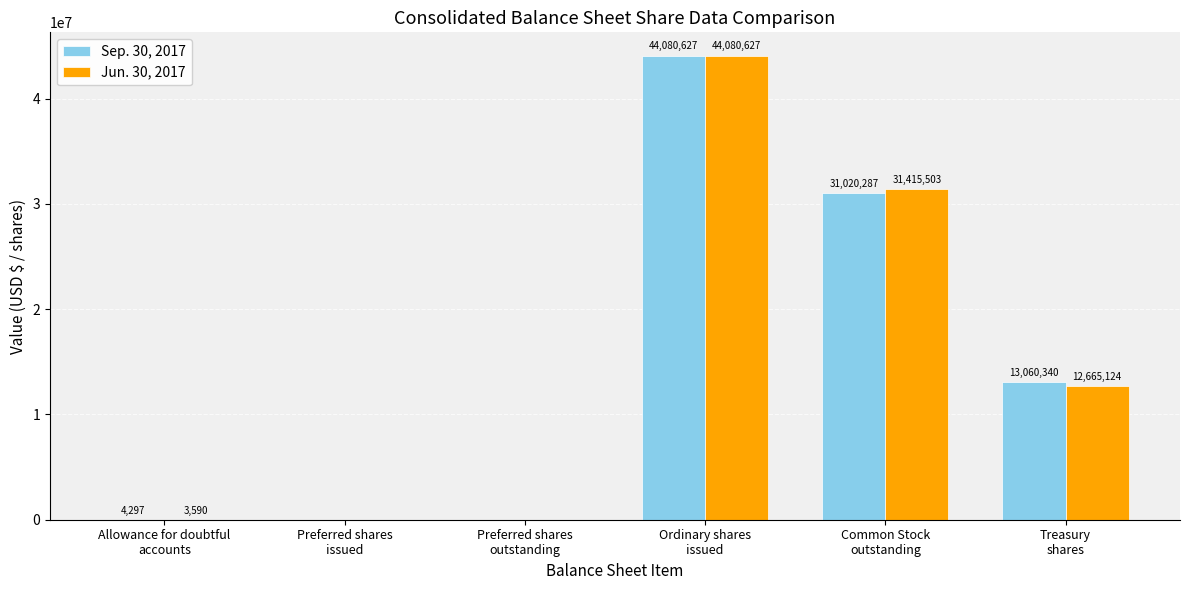

What is the sum of all Sep. 30, 2017 values?

88165551